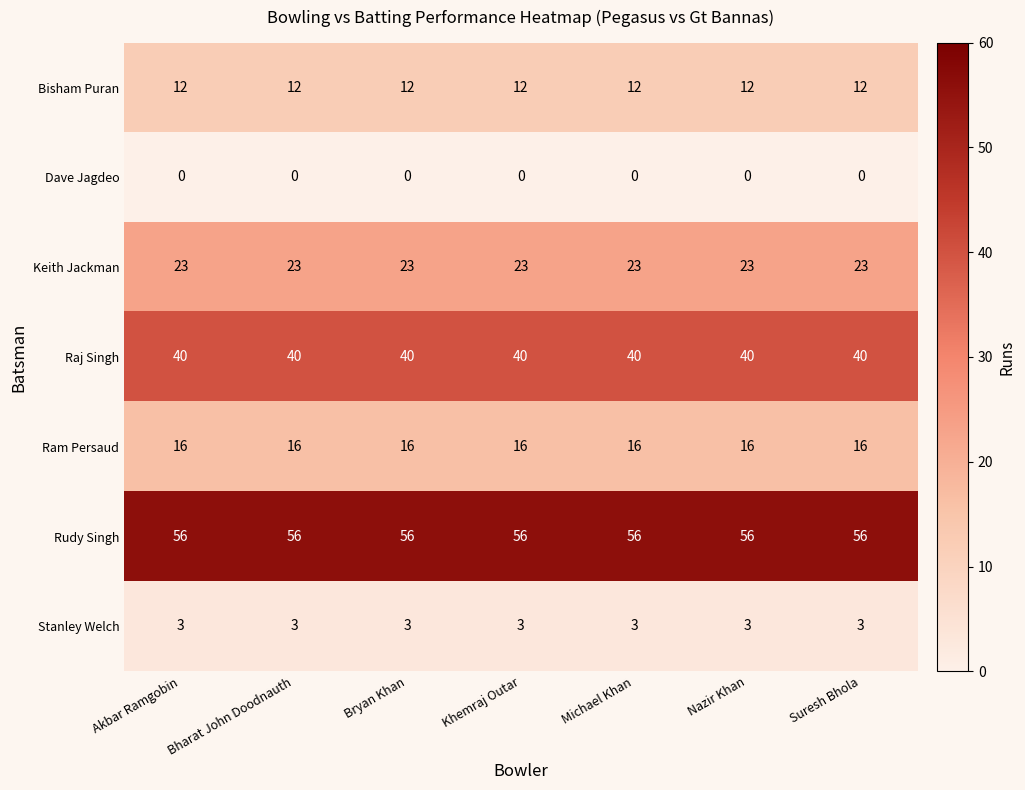

What is the spread (max minus min) of values at Khemraj Outar?

56